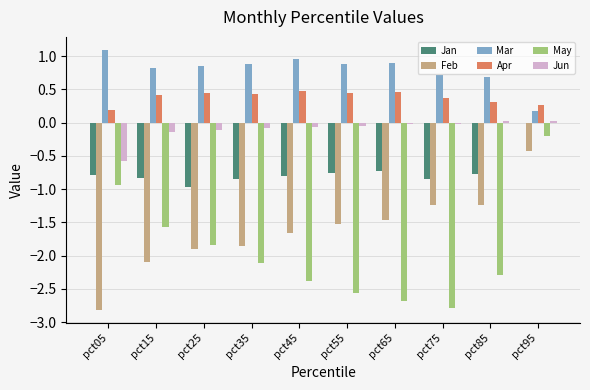

At which category is the sum across all series the highest?

pct95